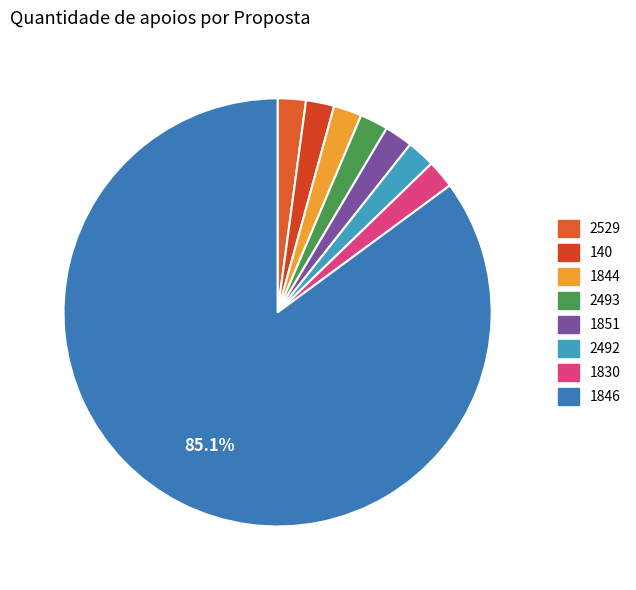

Is it true that 2492 is 15% of the pie?

False